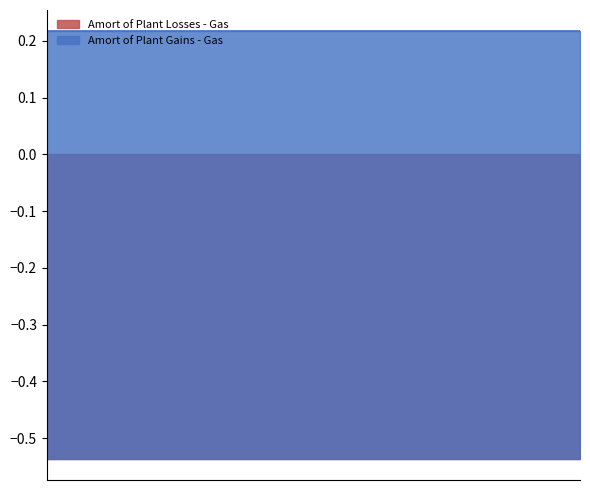

List the series in order of their overall mean, highest first.

Amort of Plant Losses - Gas, Amort of Plant Gains - Gas